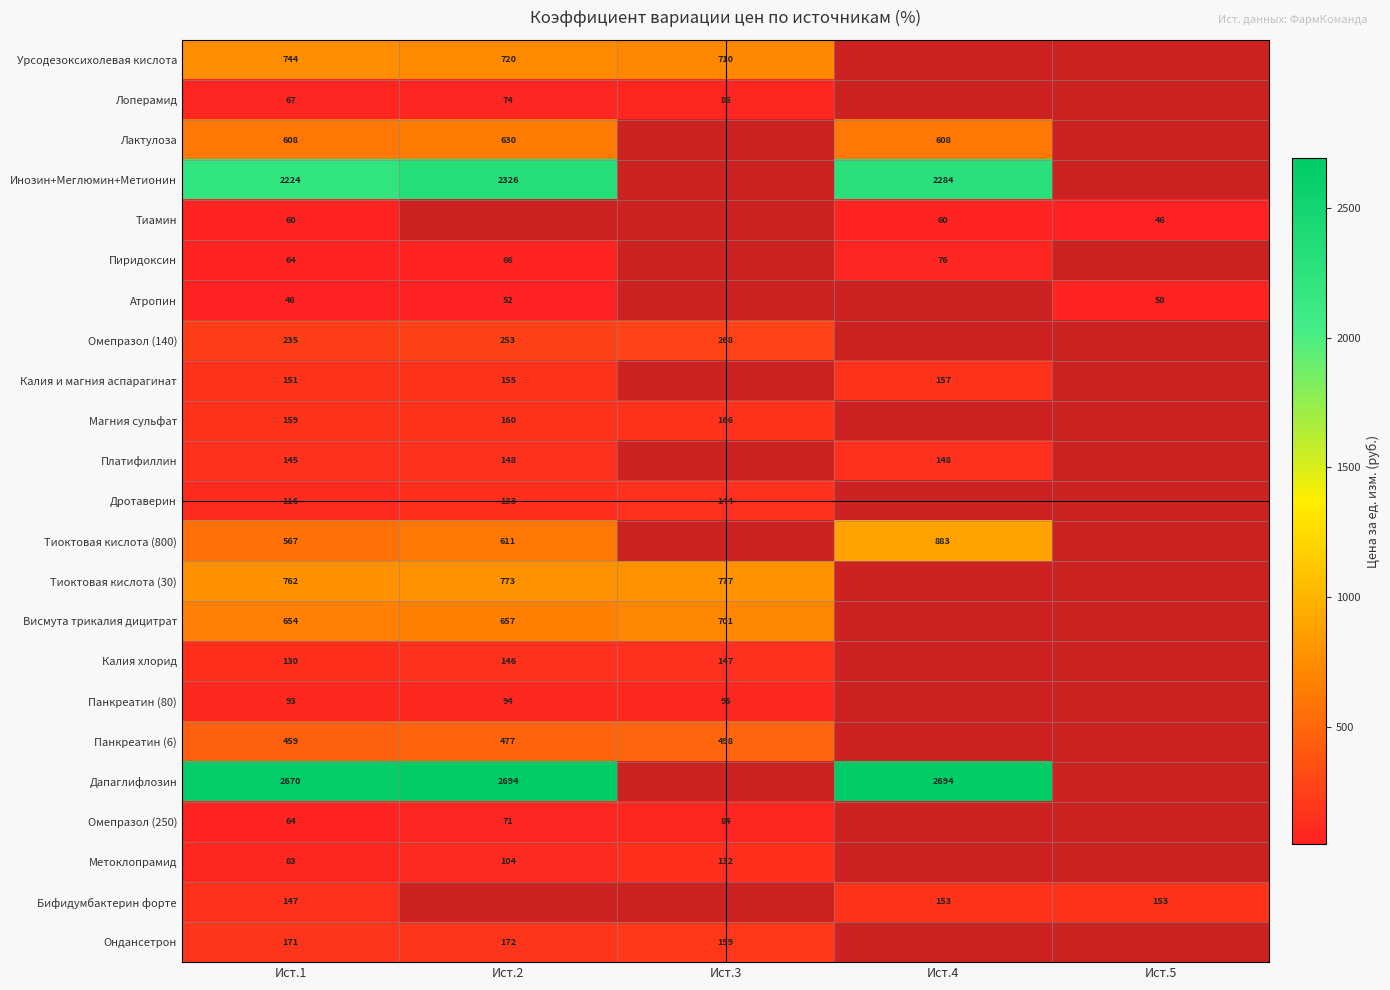

Where is Омепразол (250) nearest to the value 74?

Ист.2